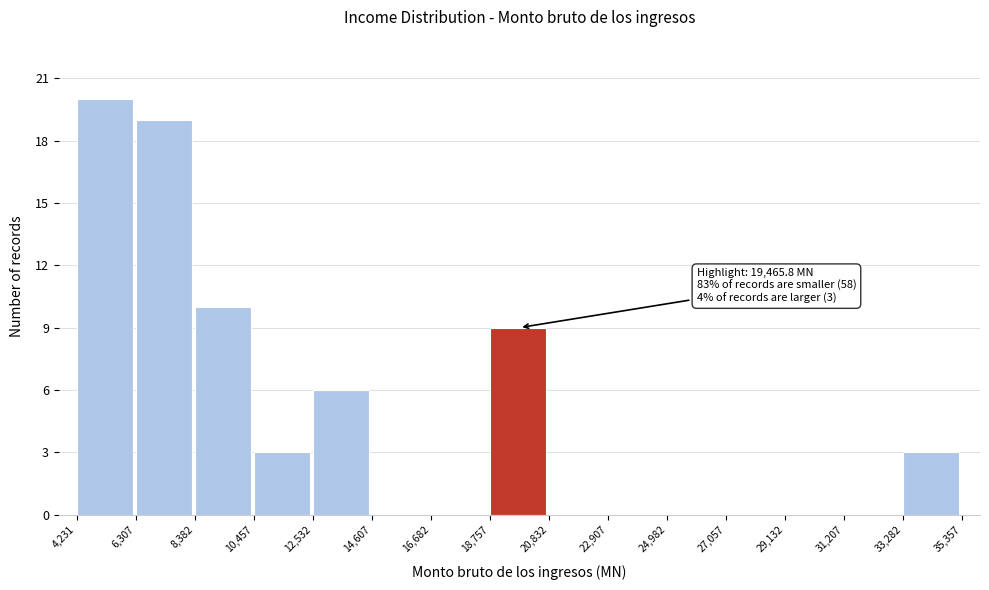

Which range on the x-axis has the tallest bar?

4,231 to 6,307